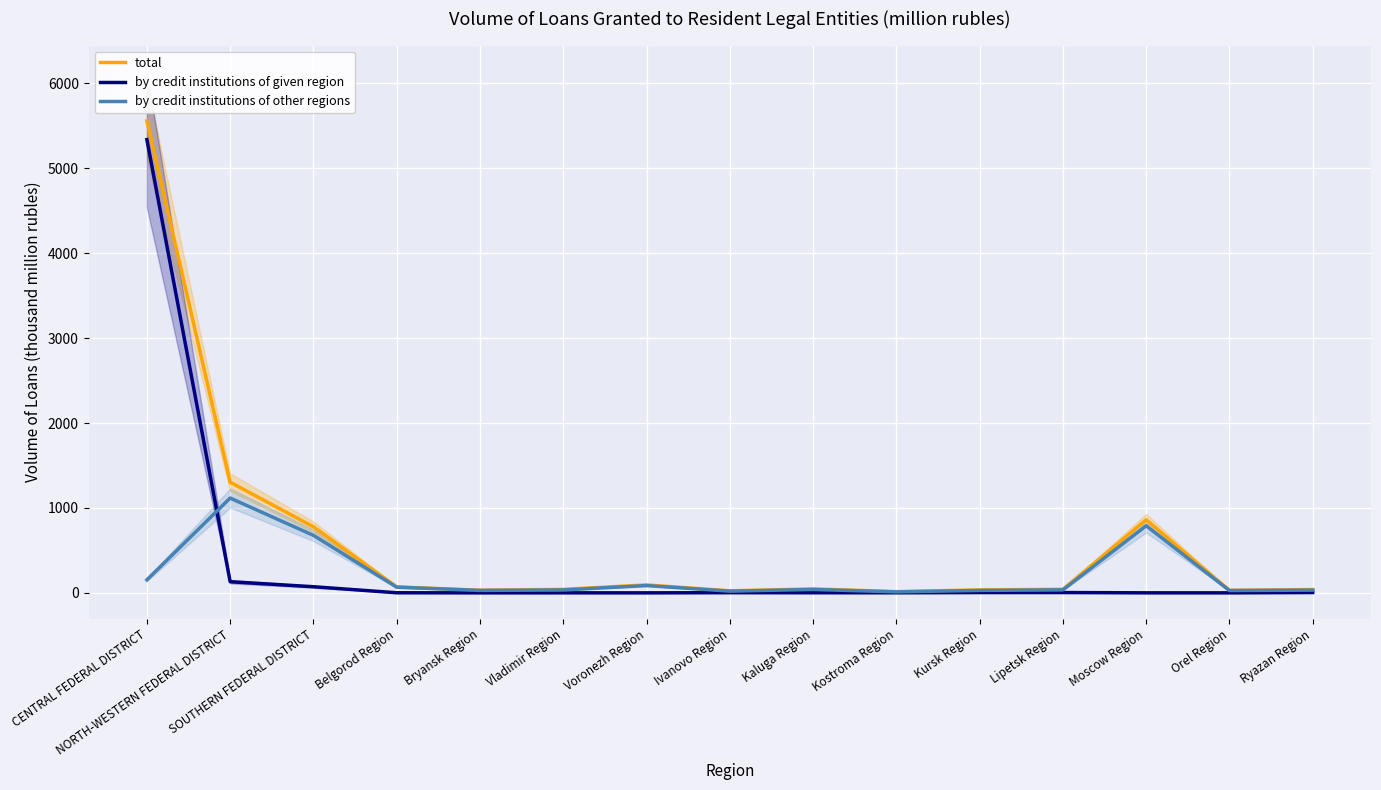

What are all the series names shown in the legend?

total, by credit institutions of given region, by credit institutions of other regions